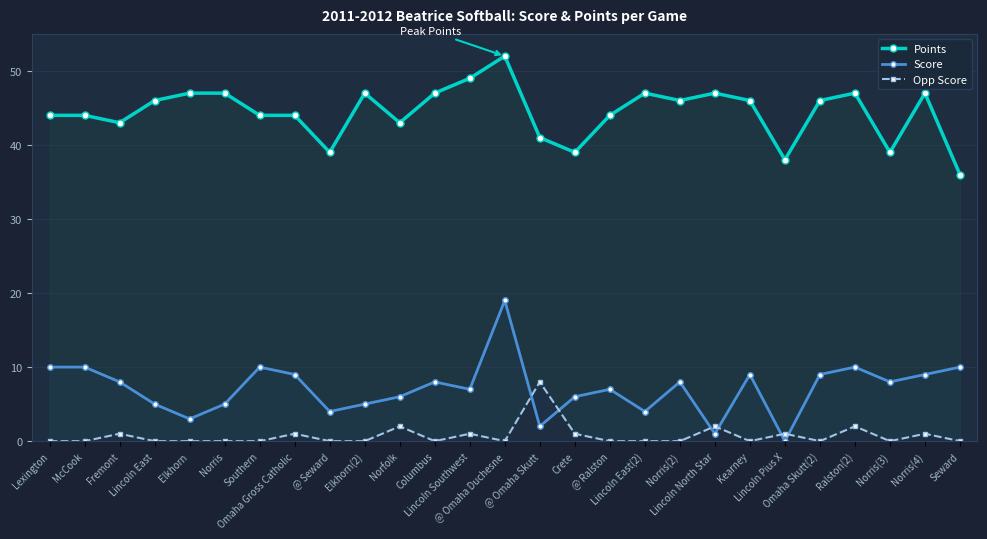

How many lines are shown in the chart?

3